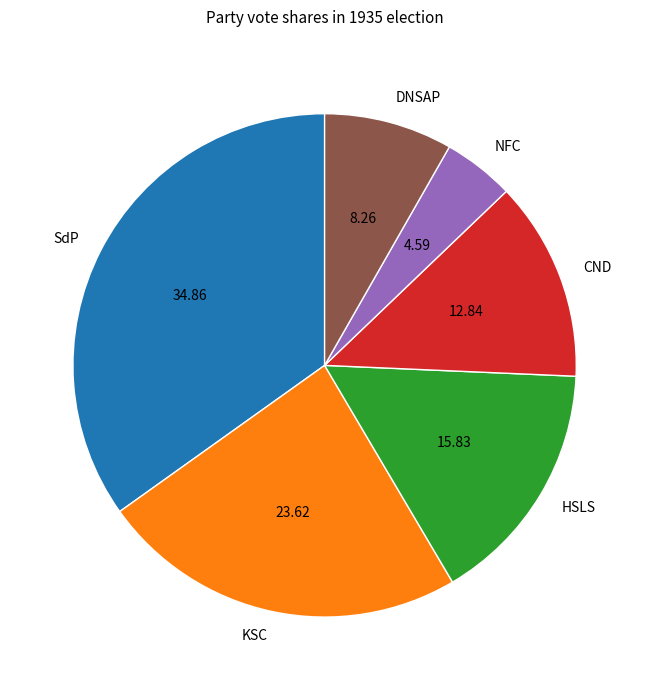

True or false: CND accounts for 13% of the total.

True